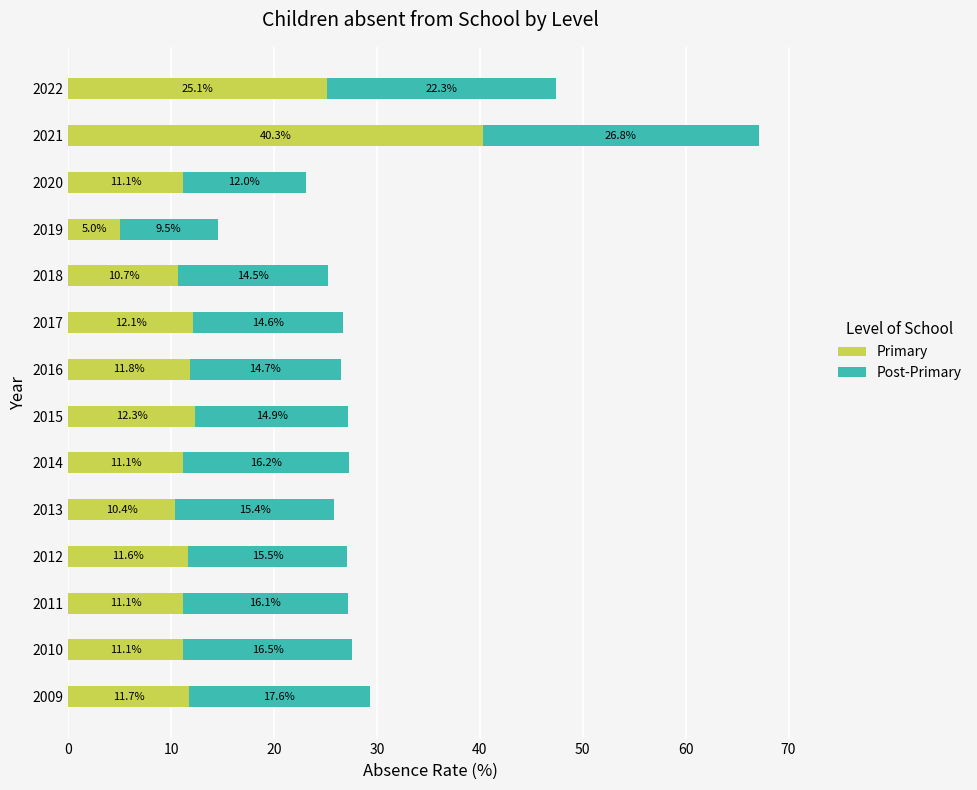

How many series are shown in this chart?

2